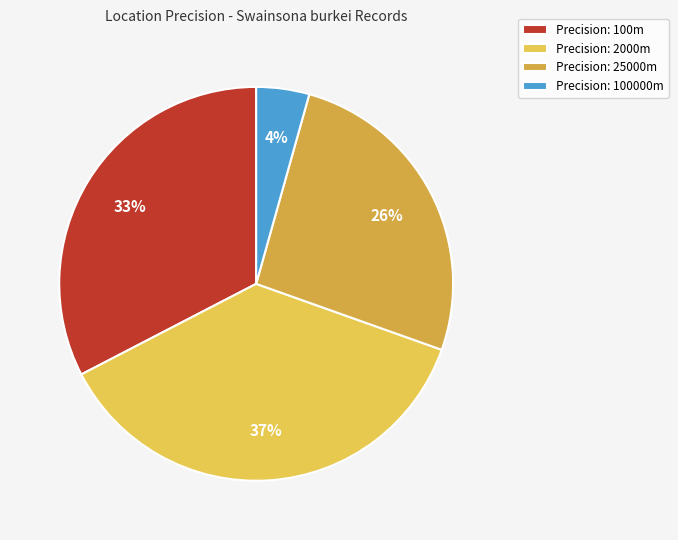

Between Precision: 2000m and Precision: 25000m, which is larger?

Precision: 2000m